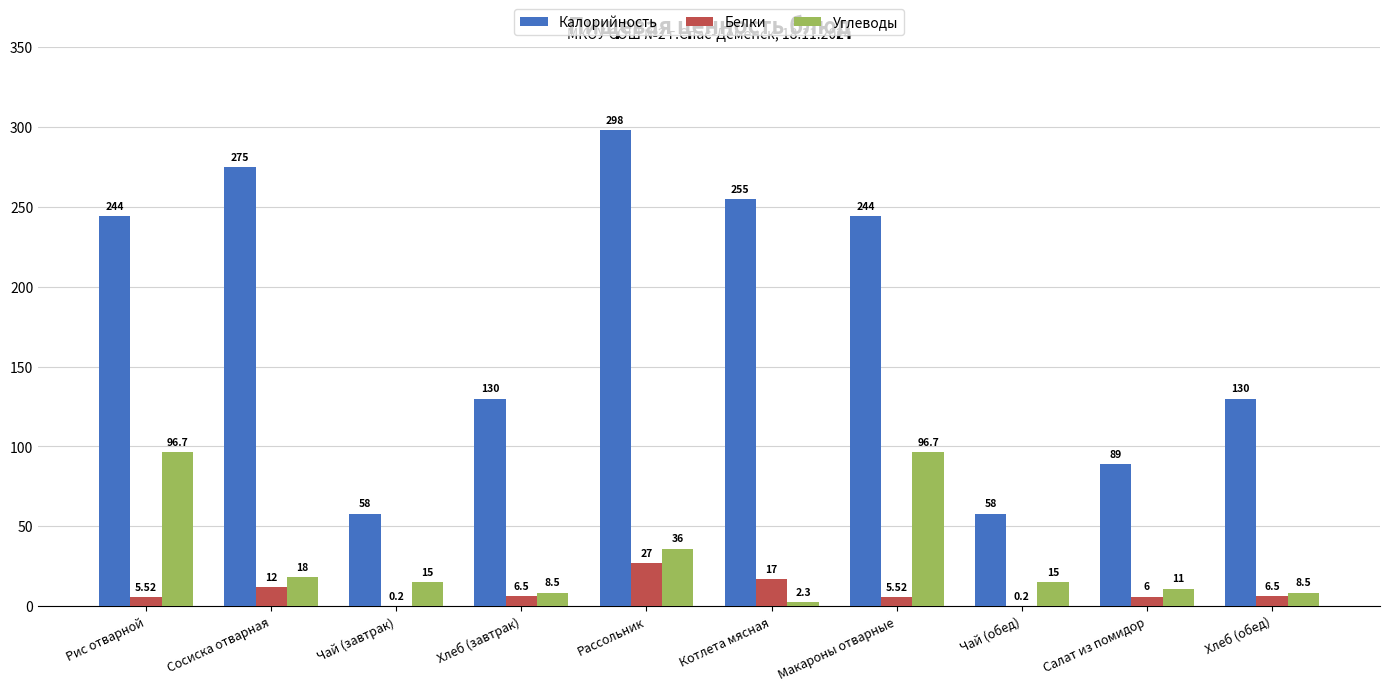

What is the maximum value shown in the chart?

298.0